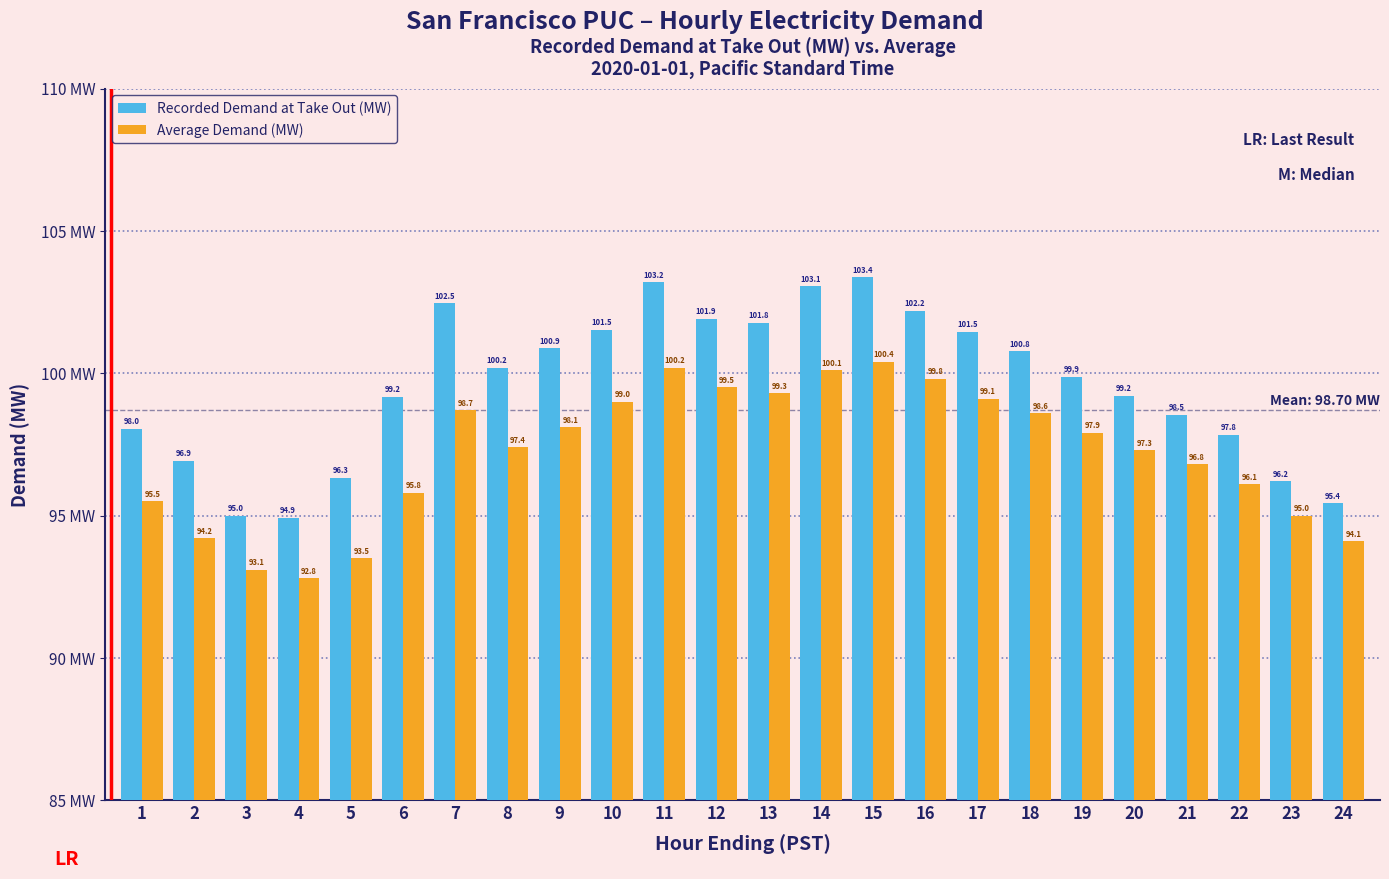

What is the greatest value displayed?

103.4